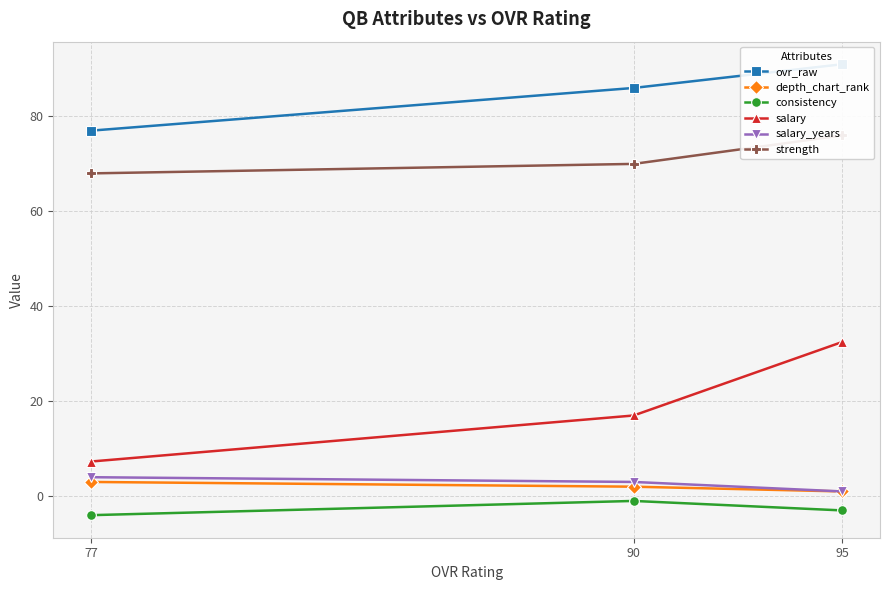

At how many categories does at least one series exceed 54?

3